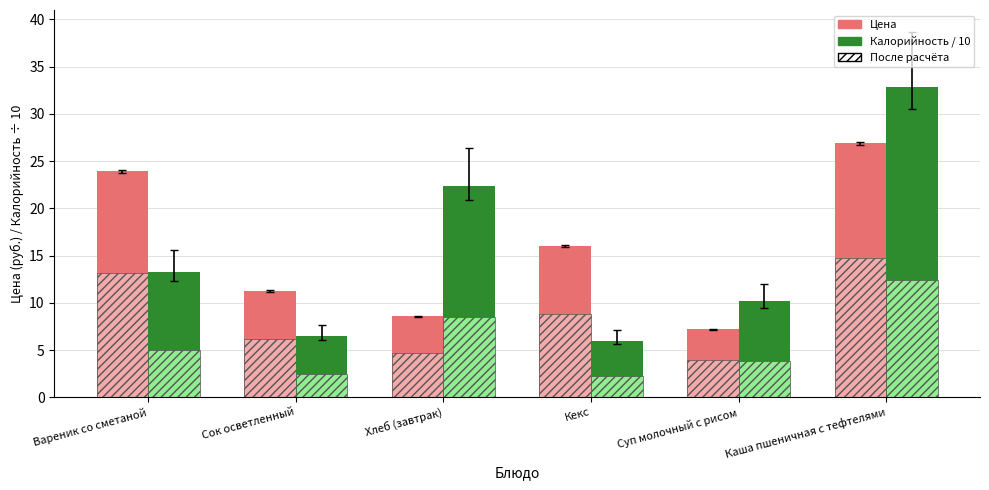

What is the maximum value shown in the chart?

32.8